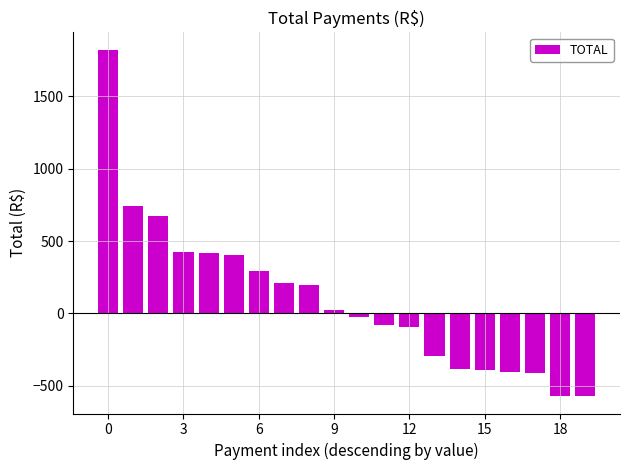

What is the minimum value shown in the chart?

-570.4